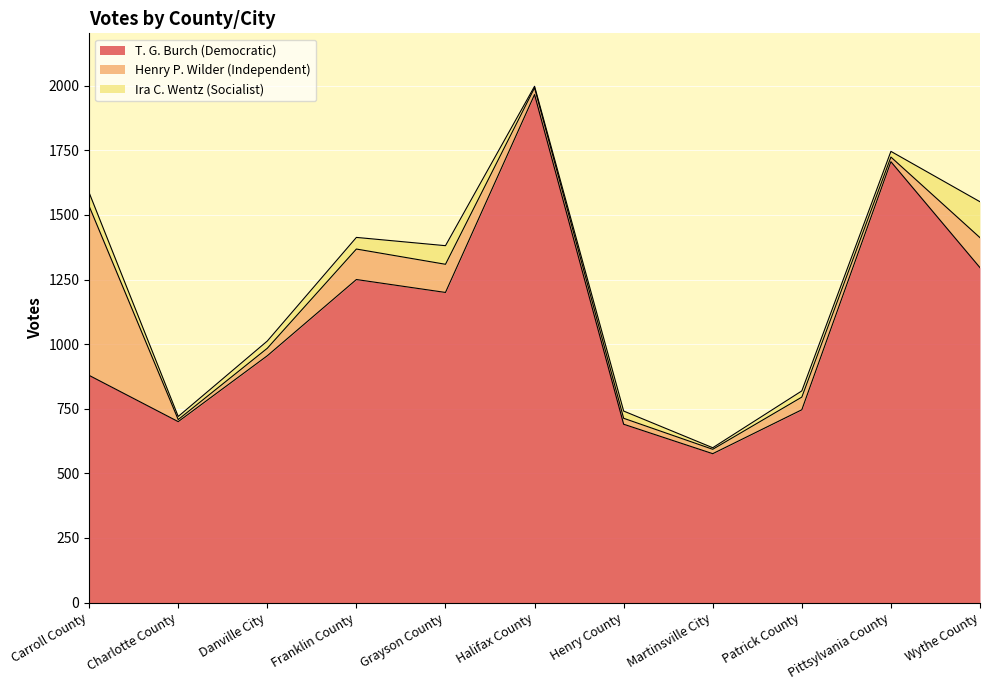

Where is the first local minimum for Henry P. Wilder (Independent)?

Charlotte County